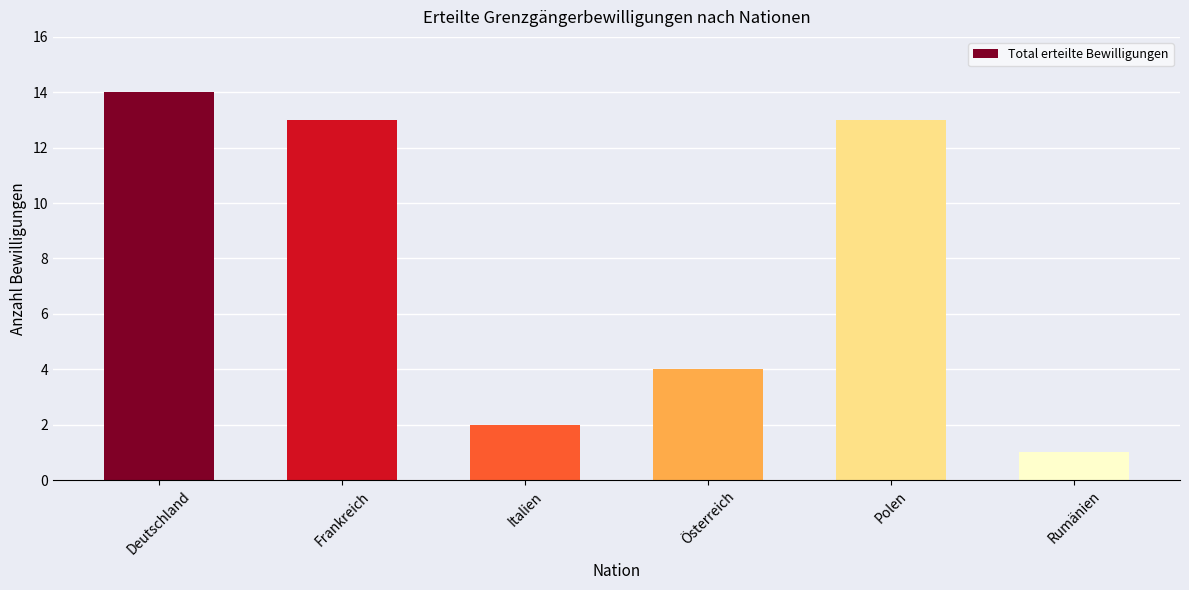

What is the difference between the maximum and minimum values?

13